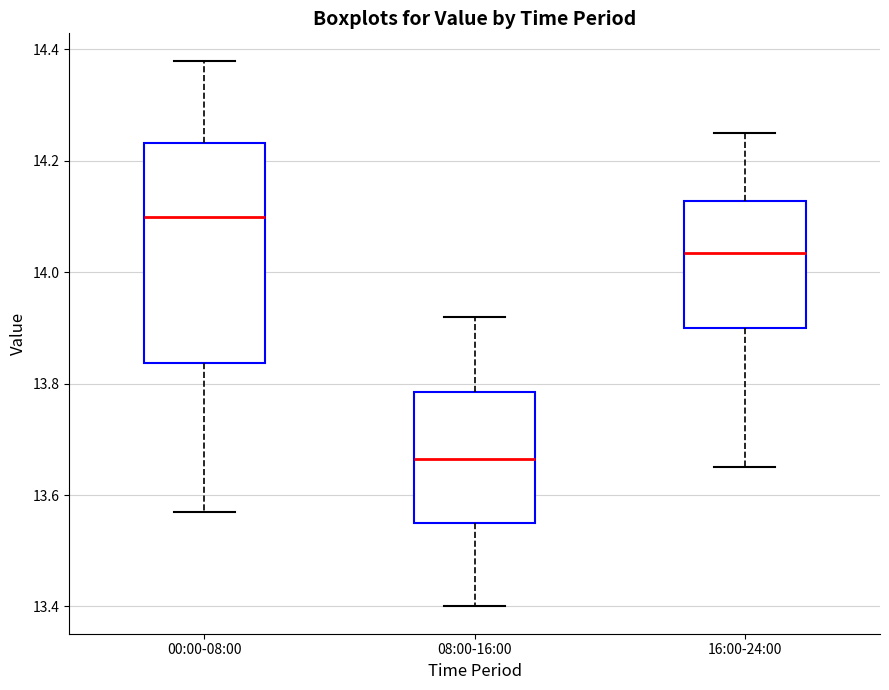

Reading left to right, read every box against the y-axis: the position of its median line, the range the box covers, and the ends of its whiskers. The values are not printed on the chart, so give them approximately, as read against the axis.

00:00-08:00: median 14.10, box 13.84 to 14.24, whiskers 13.58 to 14.38
08:00-16:00: median 13.66, box 13.56 to 13.78, whiskers 13.40 to 13.92
16:00-24:00: median 14.04, box 13.90 to 14.12, whiskers 13.66 to 14.26